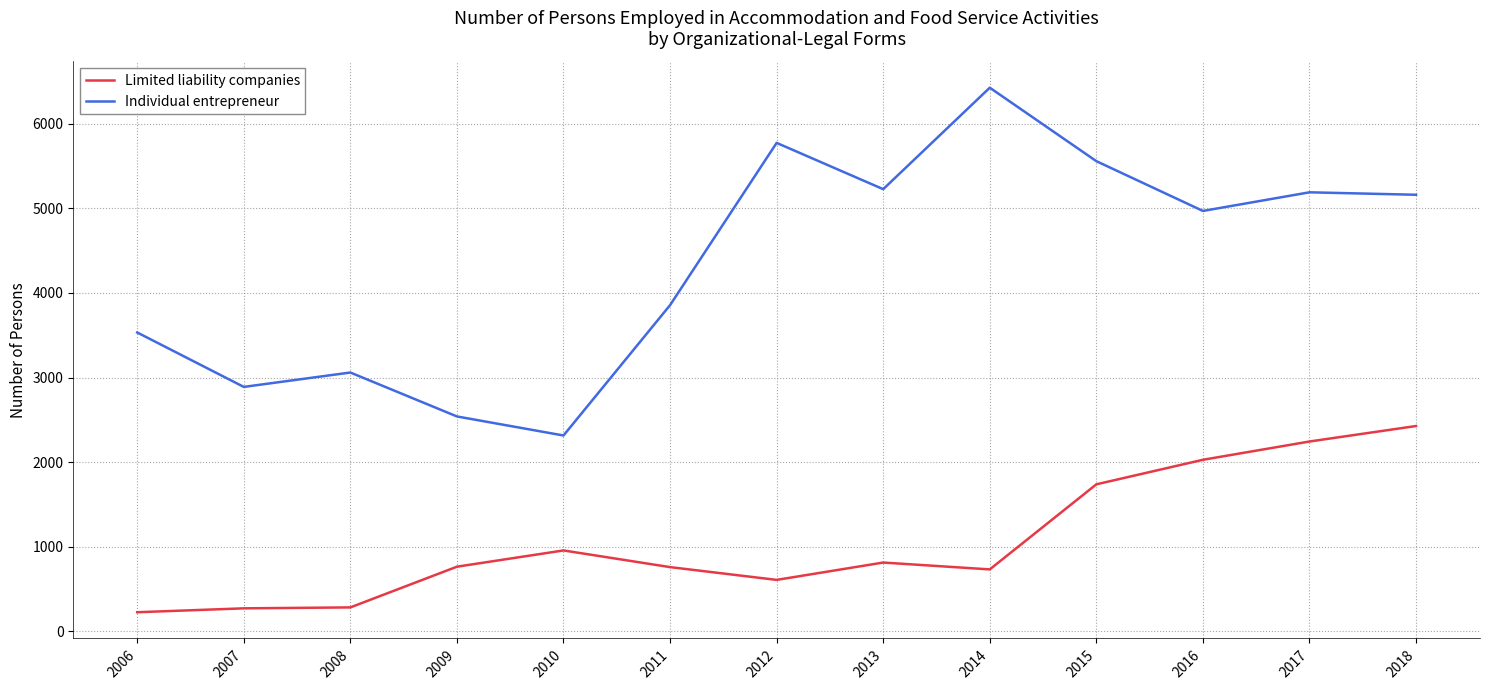

List the series in order of their peak value, highest first.

Individual entrepreneur, Limited liability companies